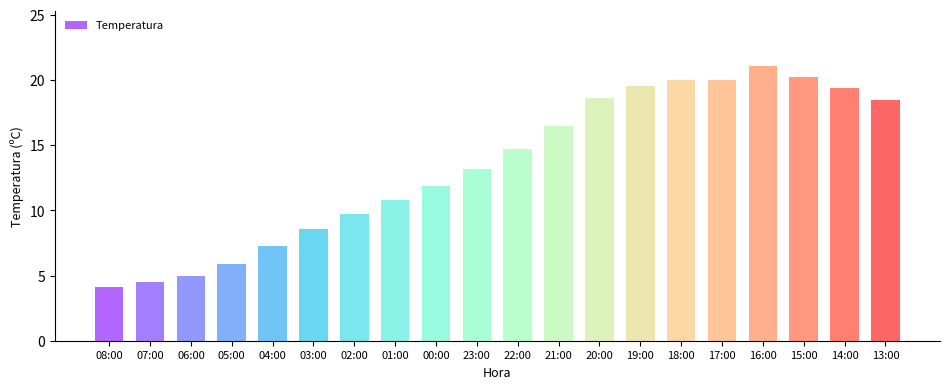

How many bars are there in total?

20